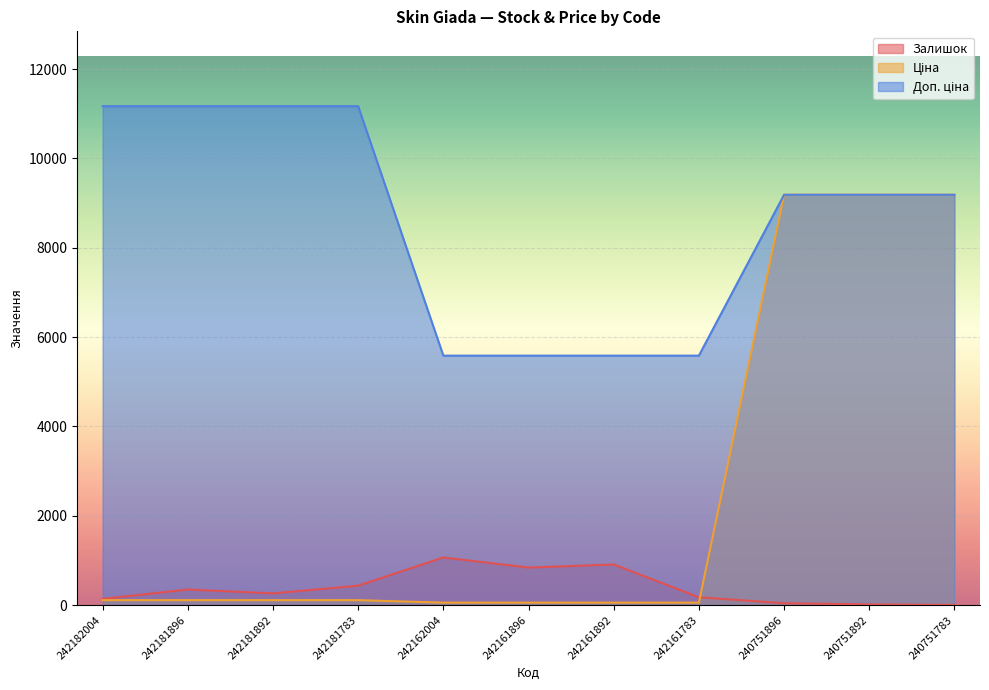

The Залишок series shows 83.3 at 242181892. True or false?

False